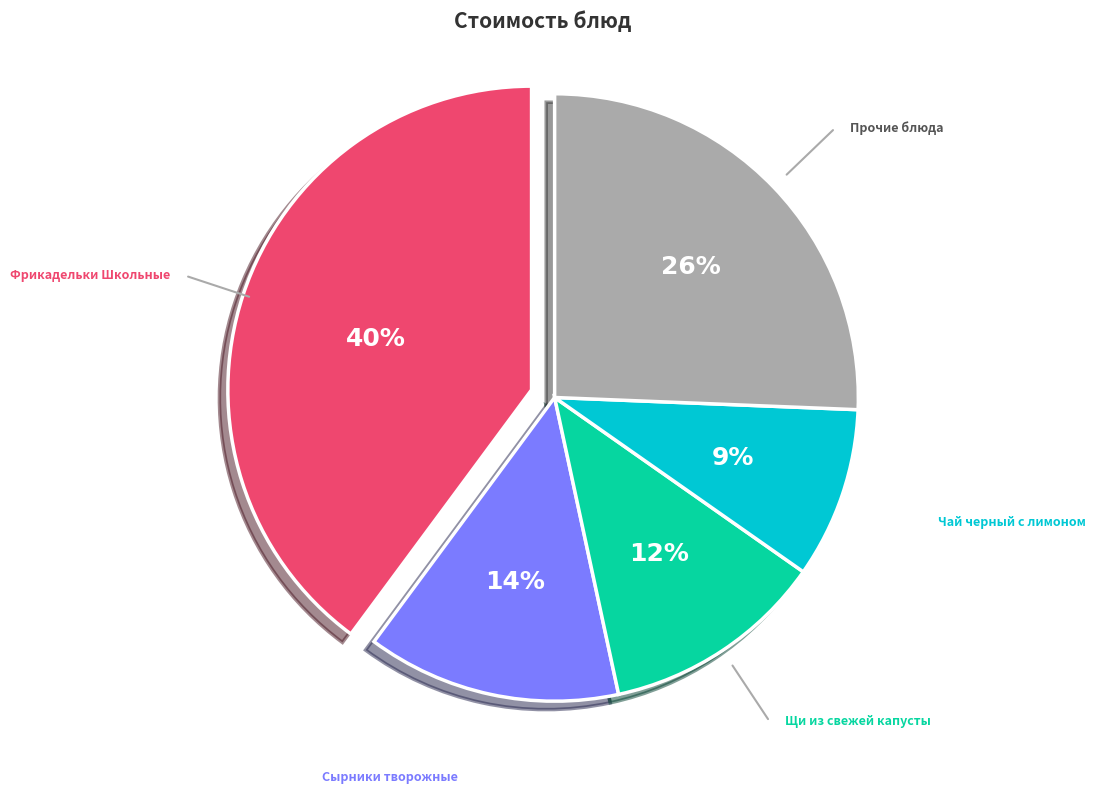

Does any single category account for the majority?

No